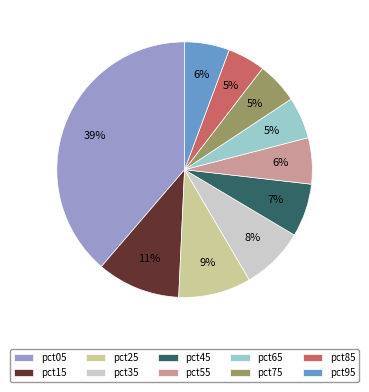

Which slice is the largest?

pct05